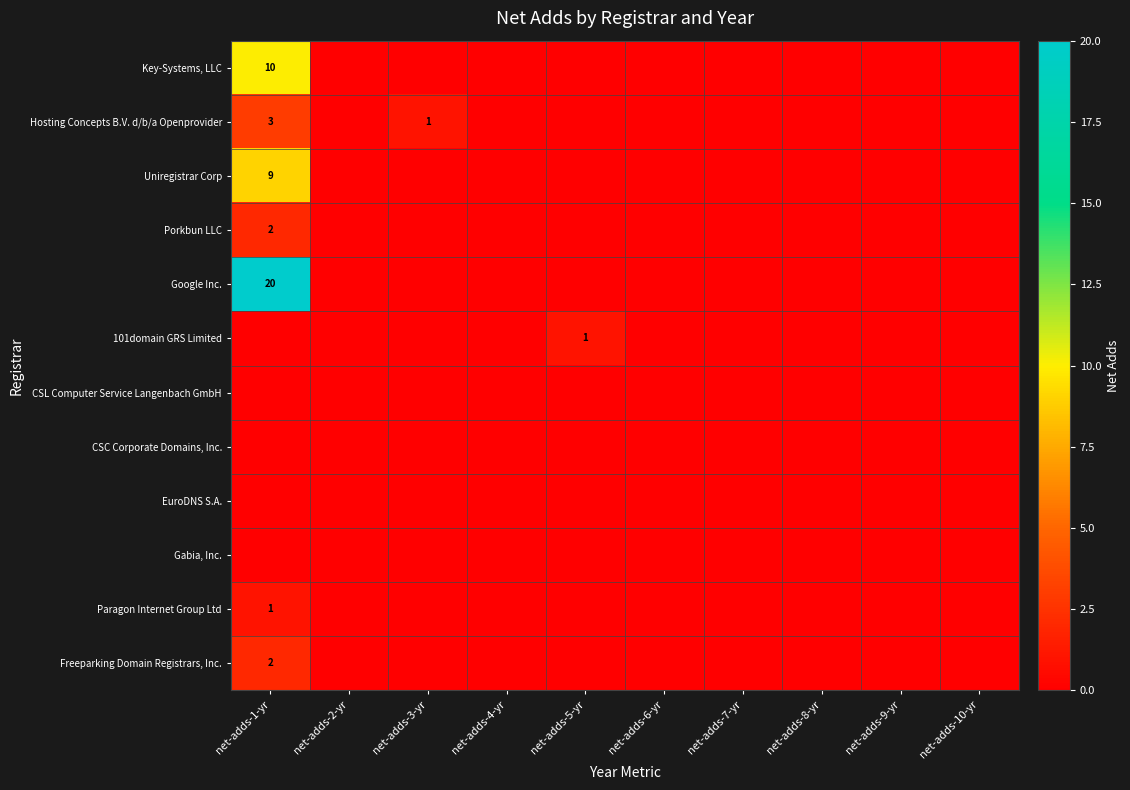

Which category has the lowest value in the EuroDNS S.A. series?

net-adds-1-yr